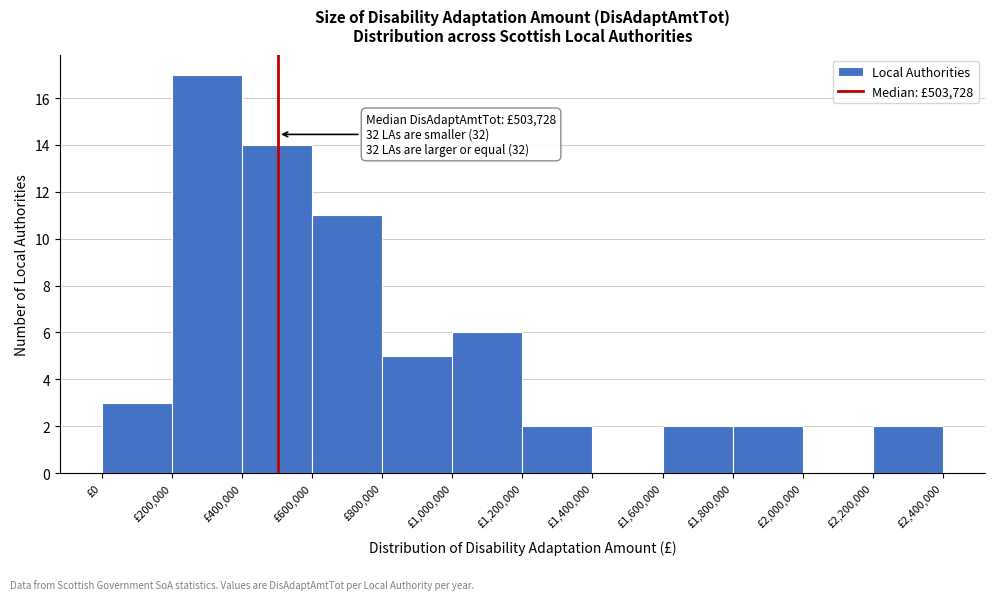

Over which range of the x-axis is the bar tallest?

200000 to 400000